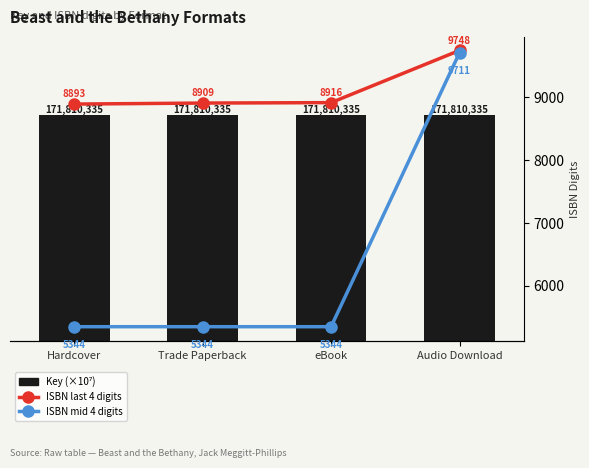

What is the sum of all ISBN last 4 digits values?

36466.0